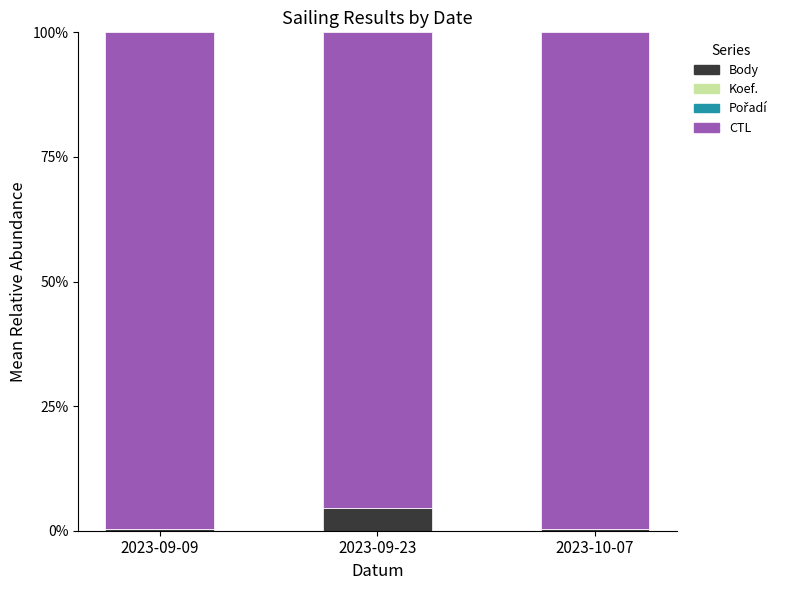

The Body series shows 0.3 at 2023-09-09. True or false?

True